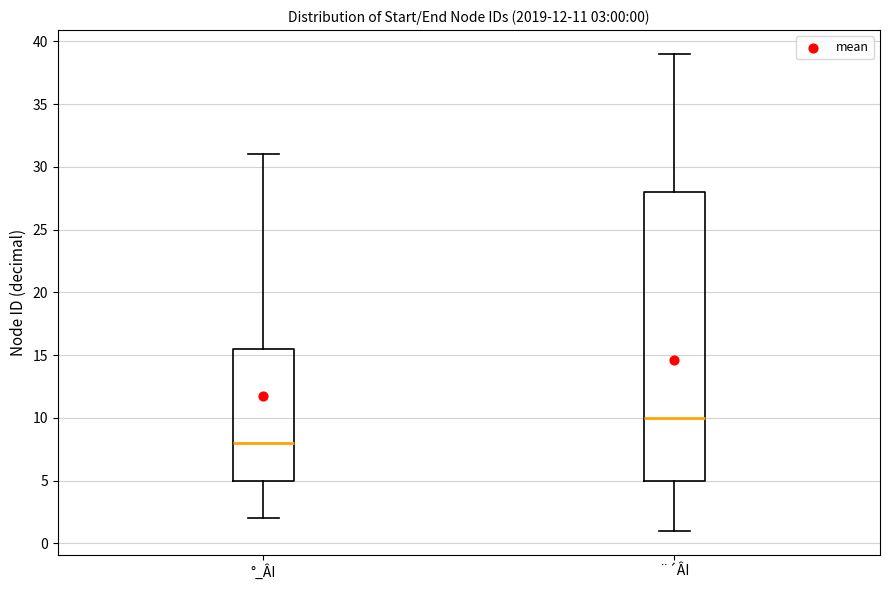

Which box is the tallest, from its lower edge to its upper edge?

¨´ÂI